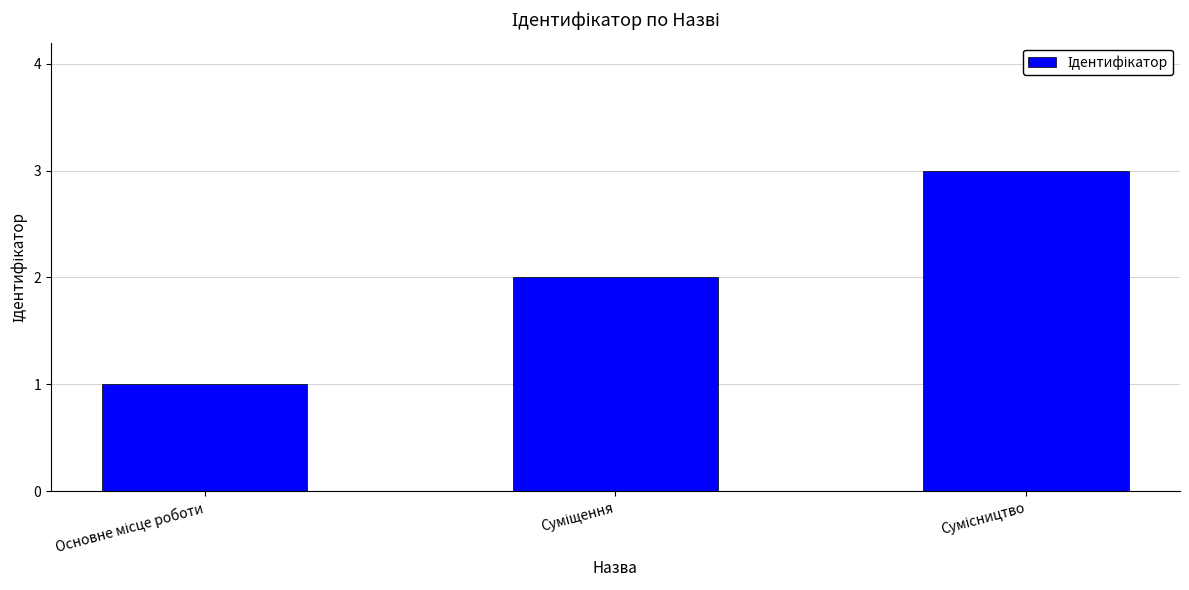

What is the sum of all values?

6